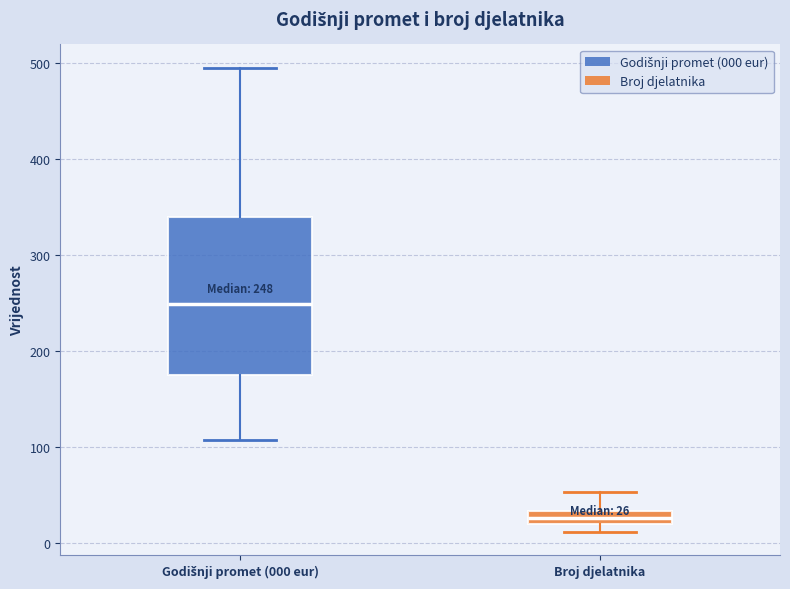

Which box's median line is the lowest?

Broj djelatnika